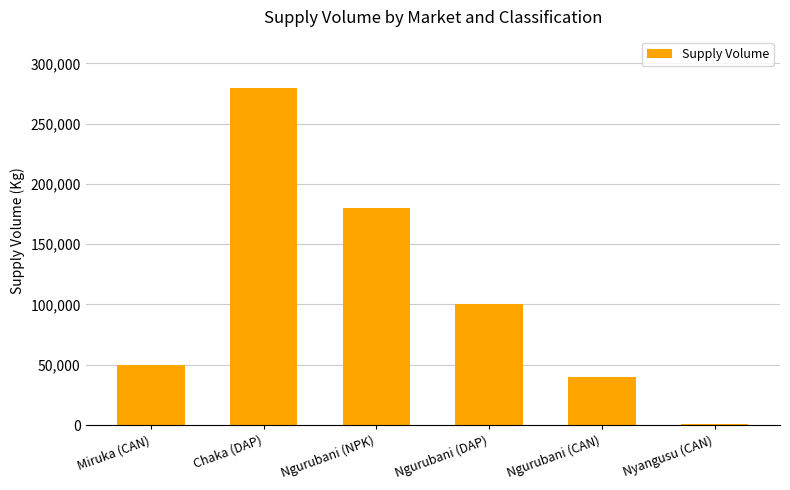

True or false: the data shows 1000 at Nyangusu (CAN).

True